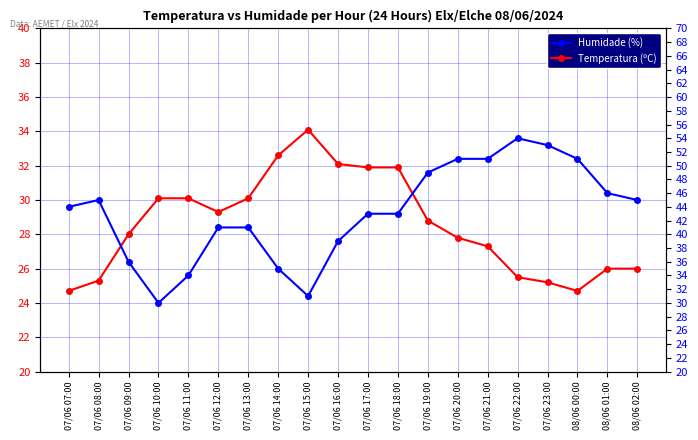

True or false: Humidade (%) has a value of 71.9 at 07/06 21:00.

False